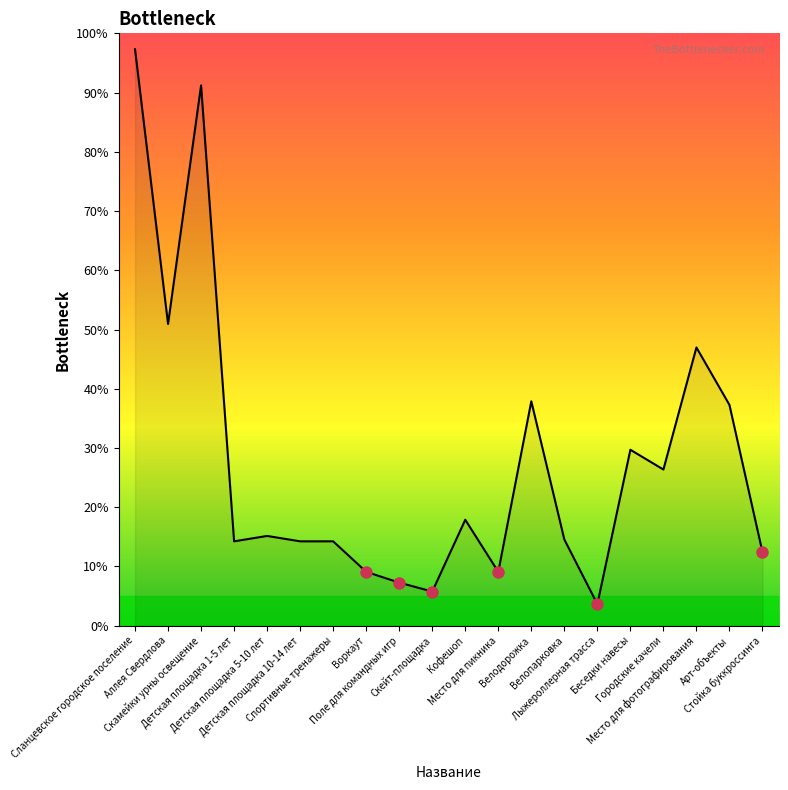

How many lines are shown in the chart?

1